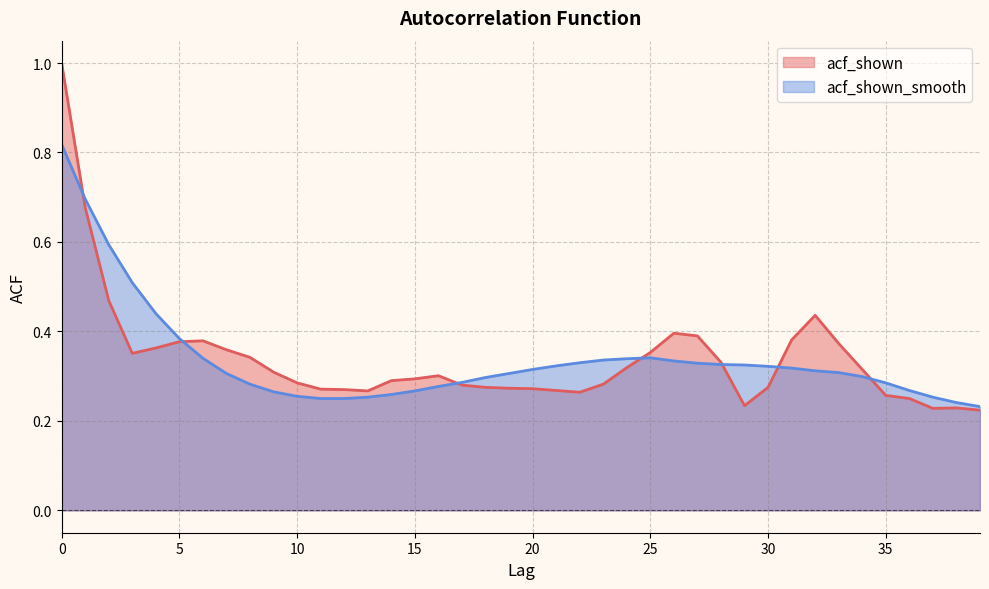

List the series in order of their peak value, lowest first.

acf_shown_smooth, acf_shown